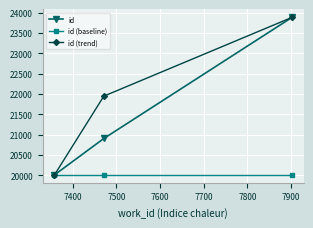

What is the highest value of the id series?

23885